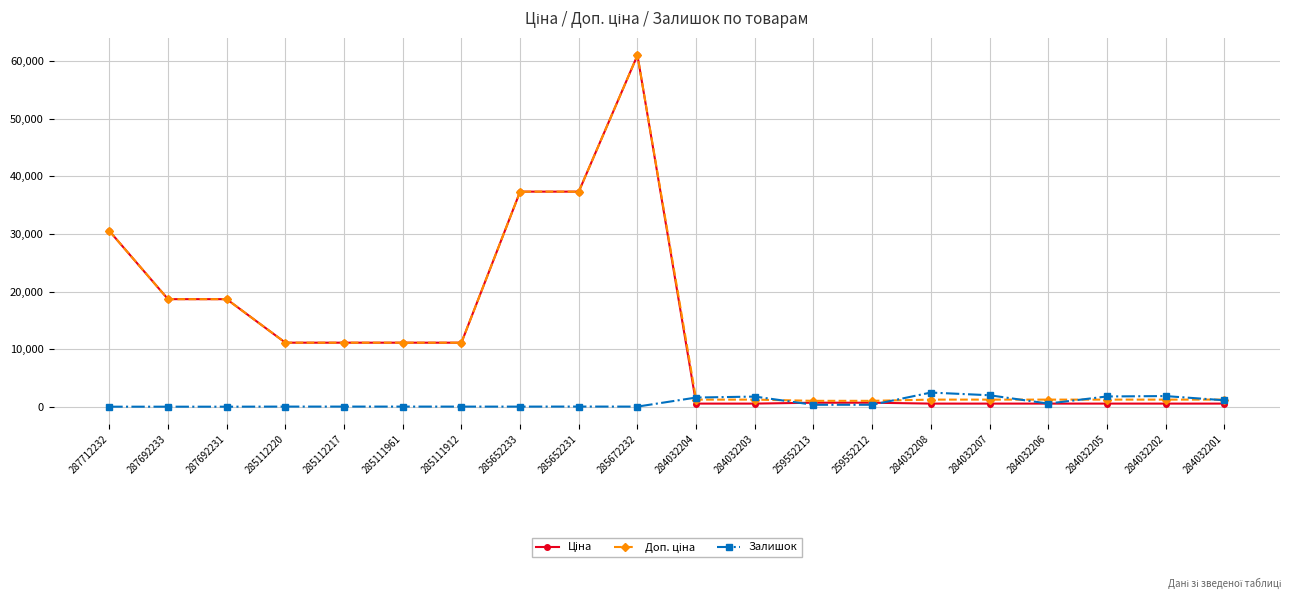

At which category is the sum across all series the highest?

285672232